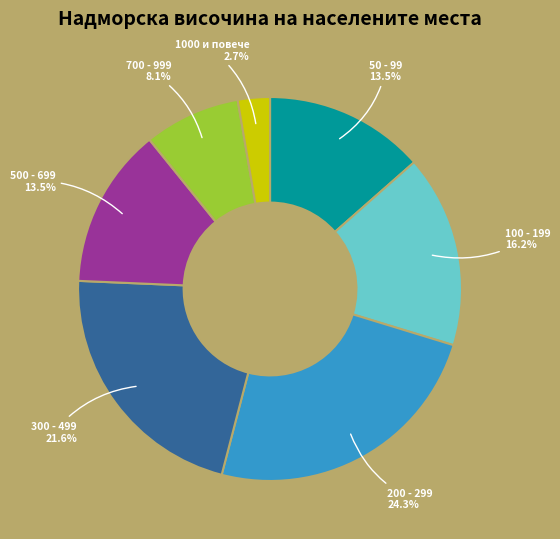

Do 500 - 699 and 200 - 299 together represent more than half of the pie?

No